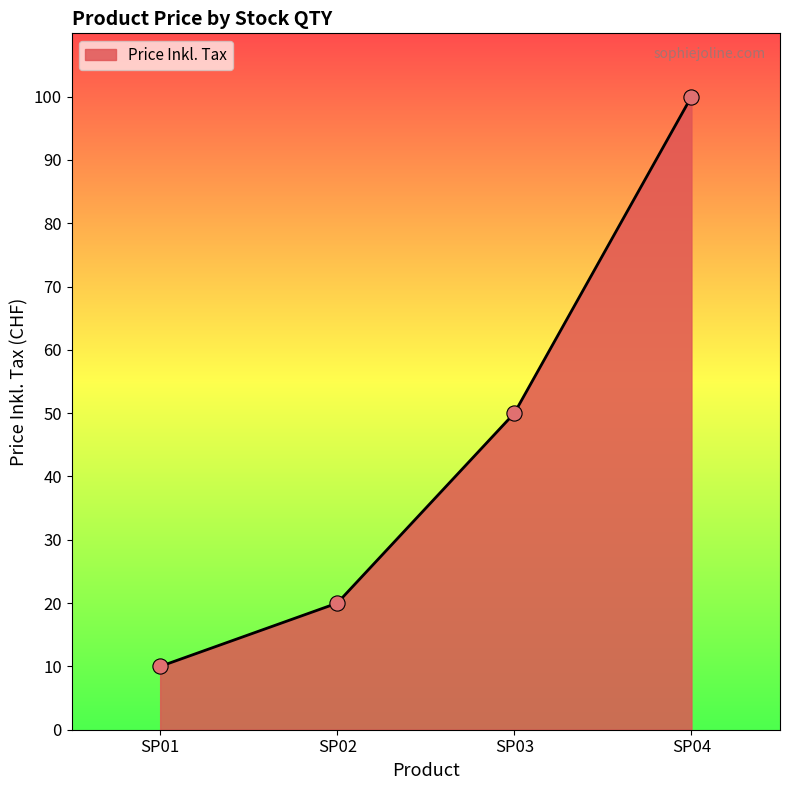

What is the change in value from SP01 to SP03?

+40